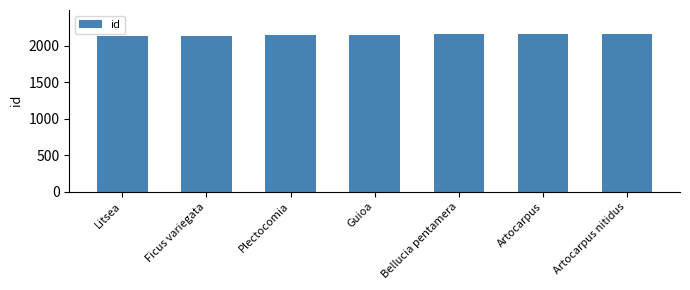

What position from the left is Ficus variegata?

2